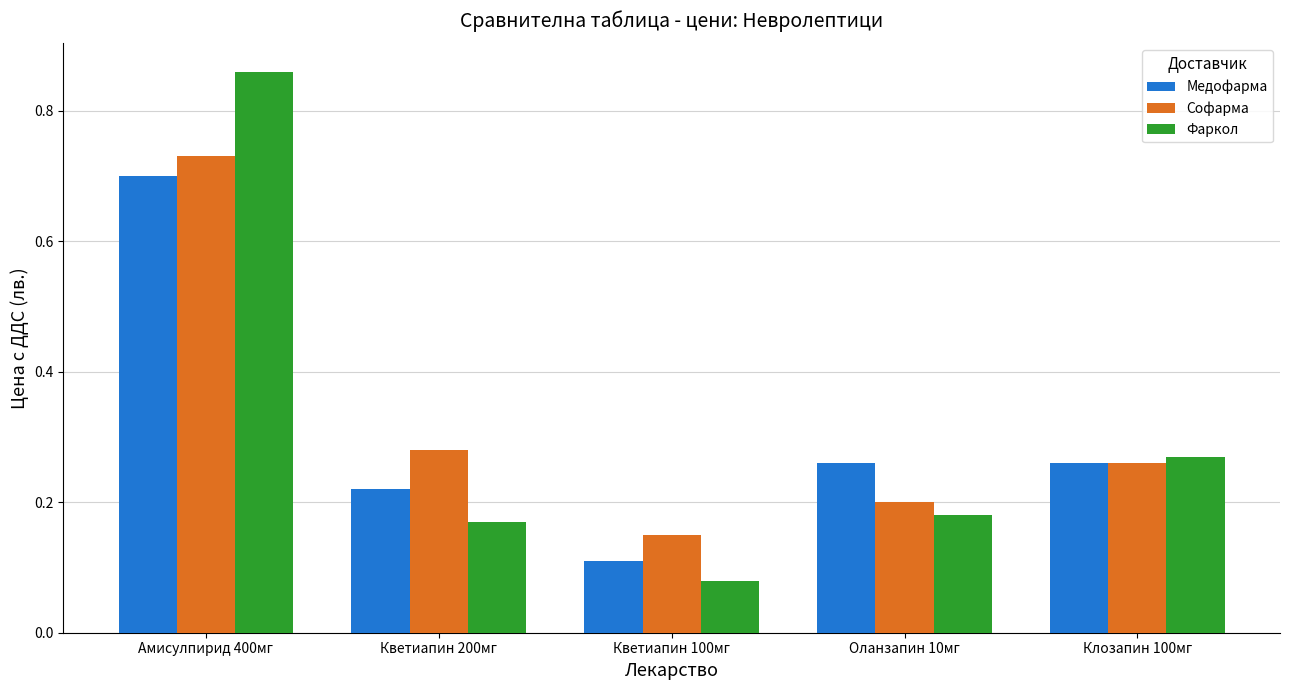

Where is Медофарма nearest to the value 0?

Кветиапин 100мг